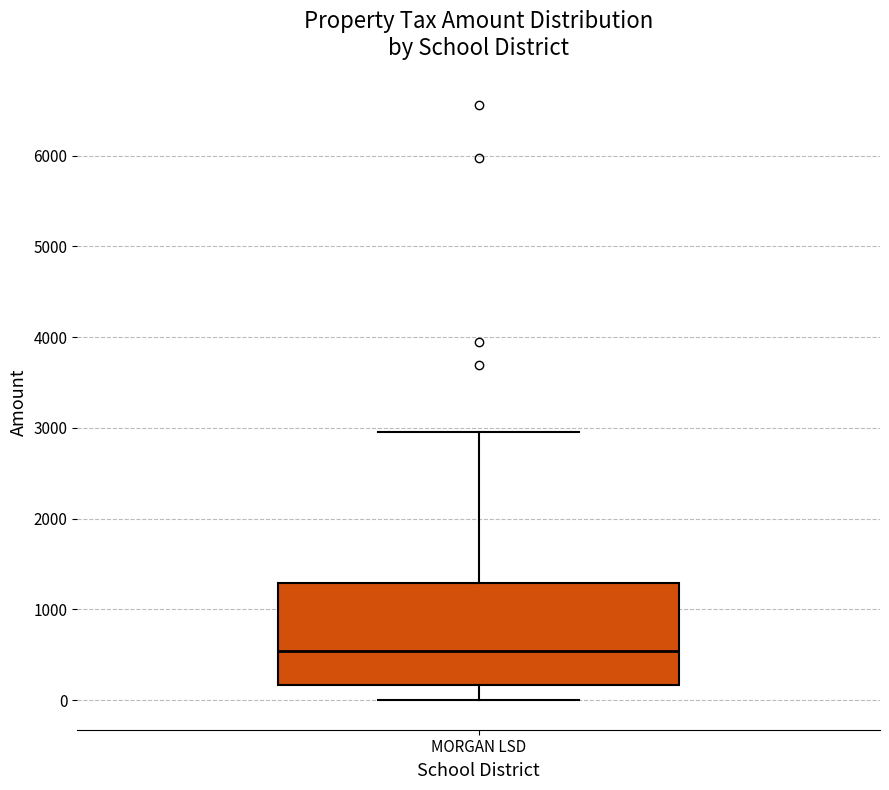

Where does the lower whisker of the box for MORGAN LSD end on the y-axis? The values are not printed on the chart, so give them approximately, as read against the axis.

0